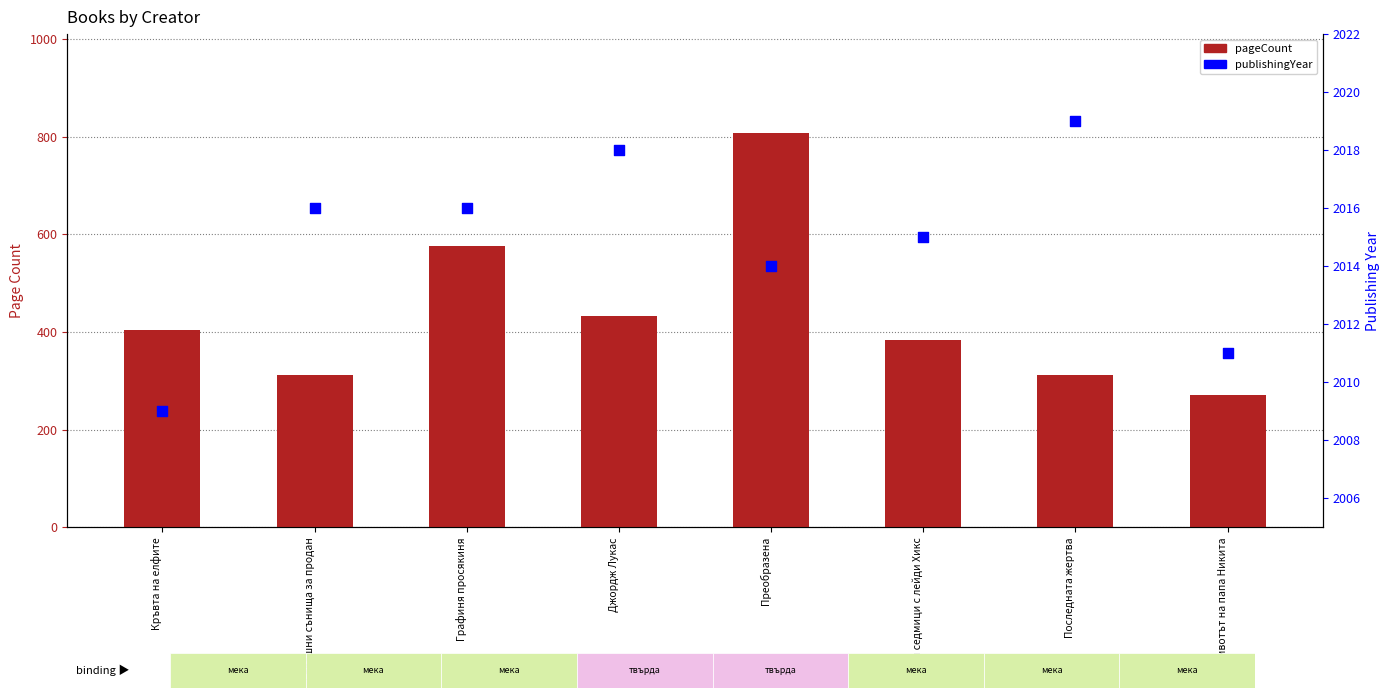

At how many categories does at least one series exceed 1659?

8